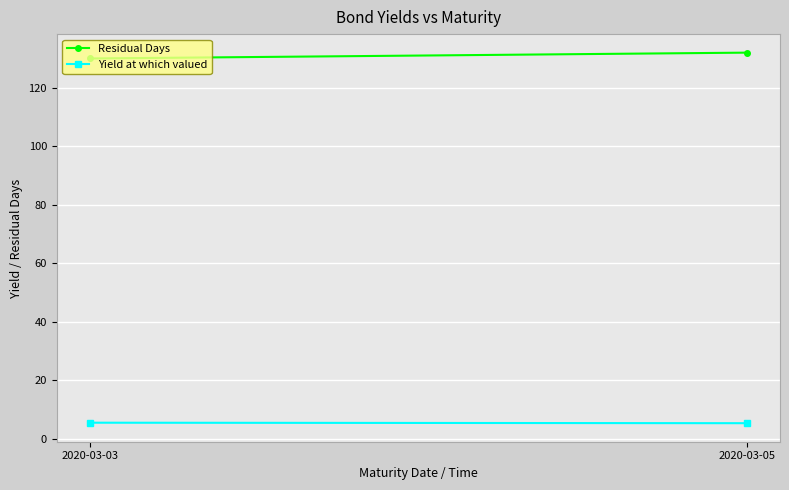

What is the difference between the Residual Days values at 2020-03-03 and 2020-03-05?

2.0